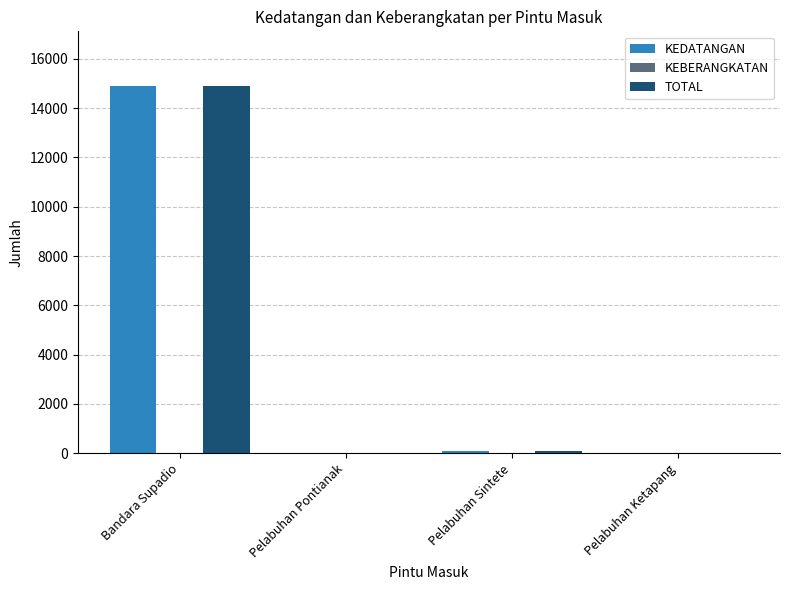

What is the maximum value shown in the chart?

14887